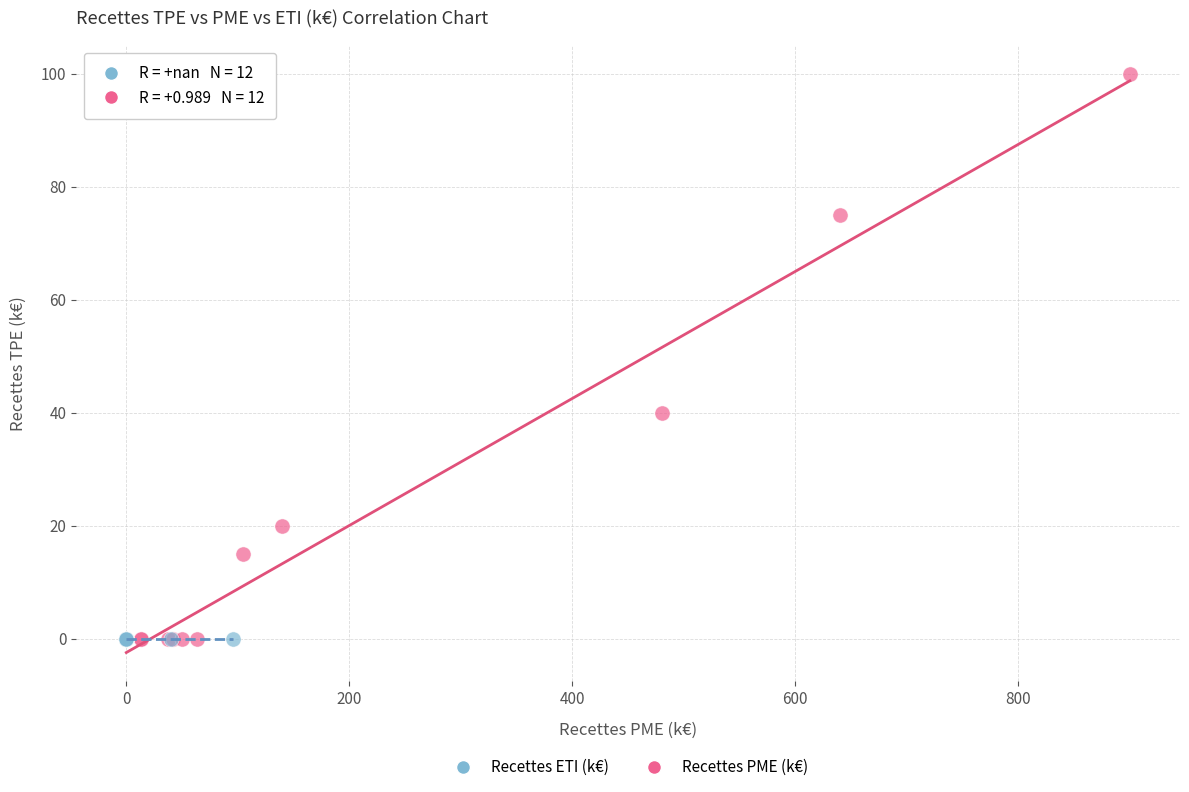

Which series reaches the maximum Y coordinate?

Recettes PME (k€)